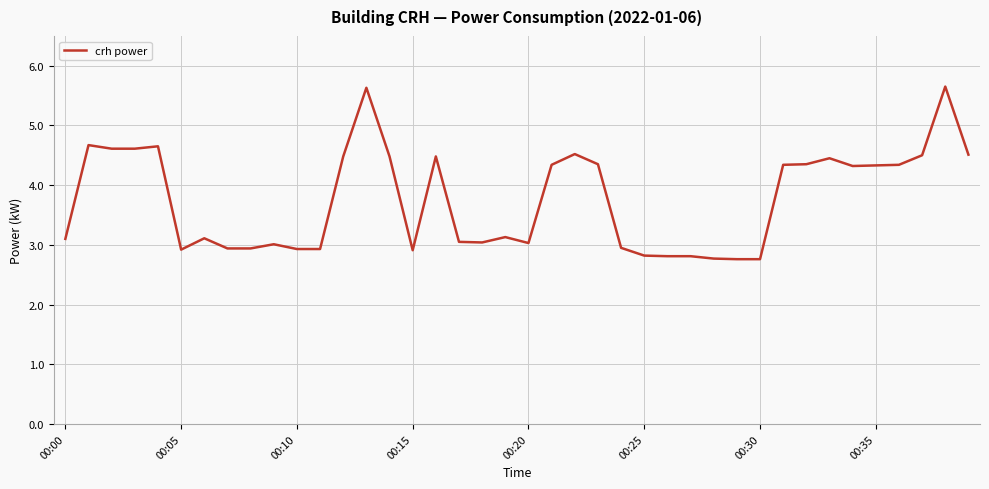

What is the maximum value shown in the chart?

5.7